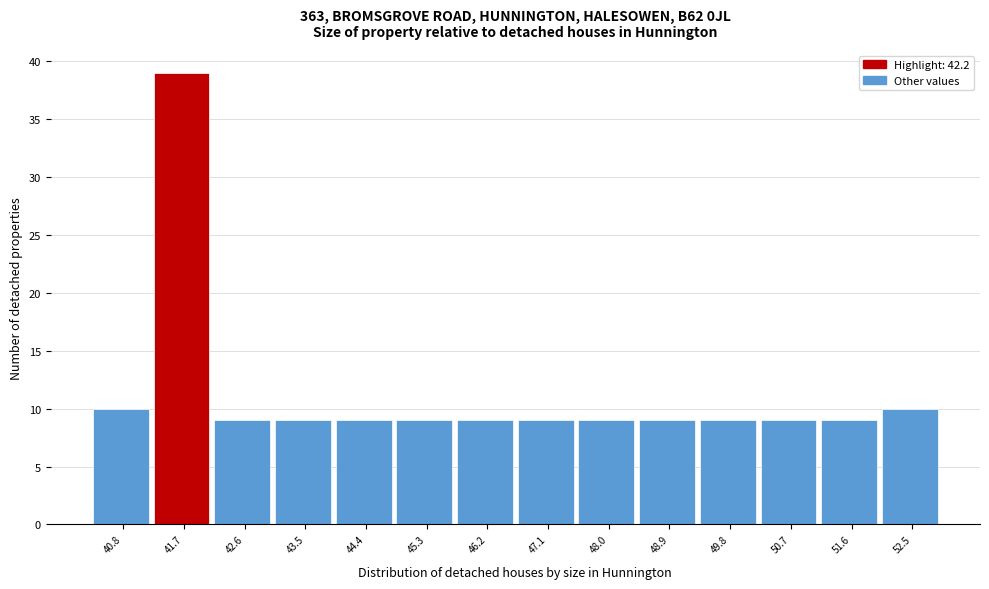

Reading left to right, list all the values displayed in this chart.

10	39	9	9	9	9	9	9	9	9	9	9	9	10